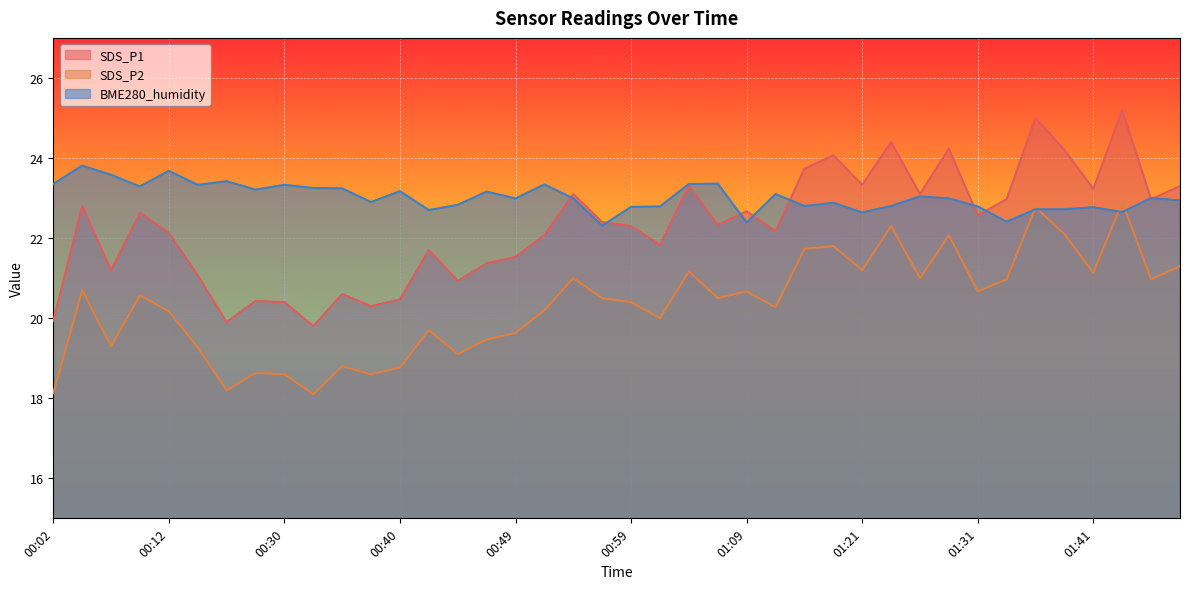

What is the sum of the SDS_P1 values at 00:25 and 00:37?

40.2